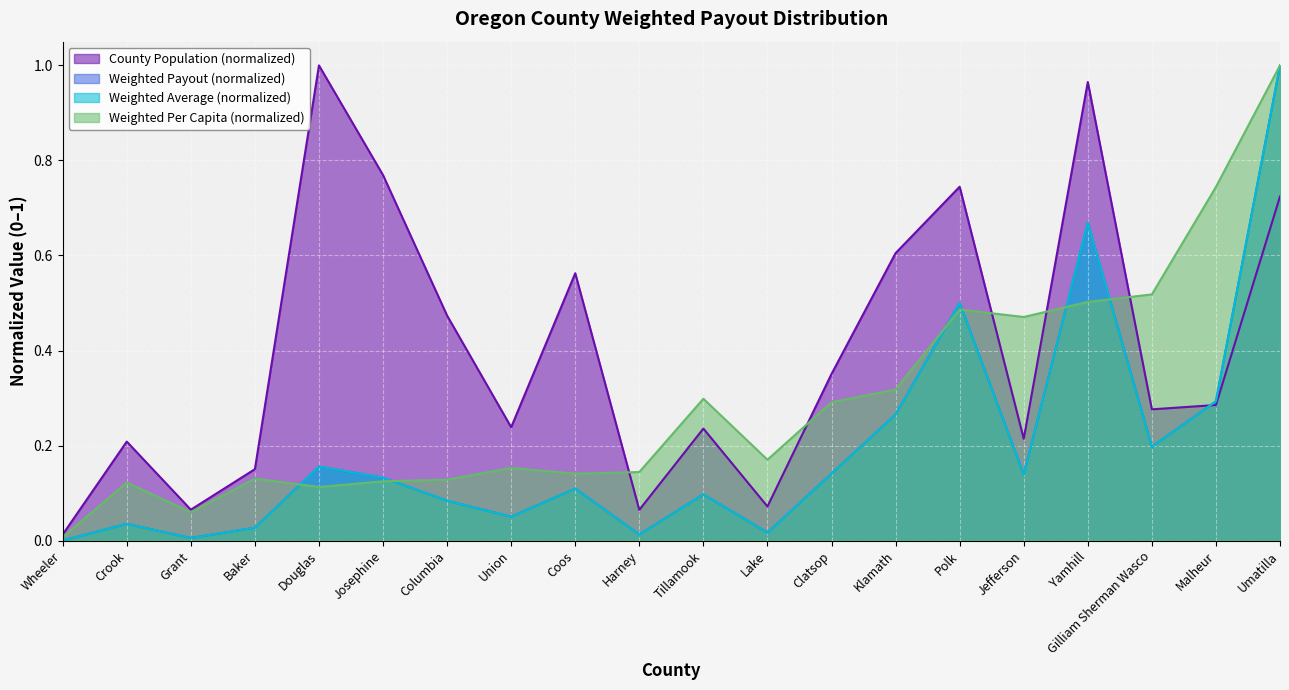

Which series has the largest total across all categories?

County Population